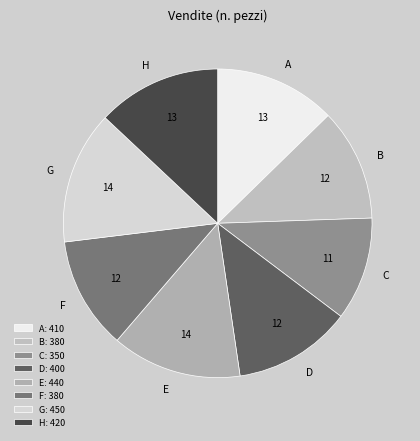

Does A represent more than half of the total?

No